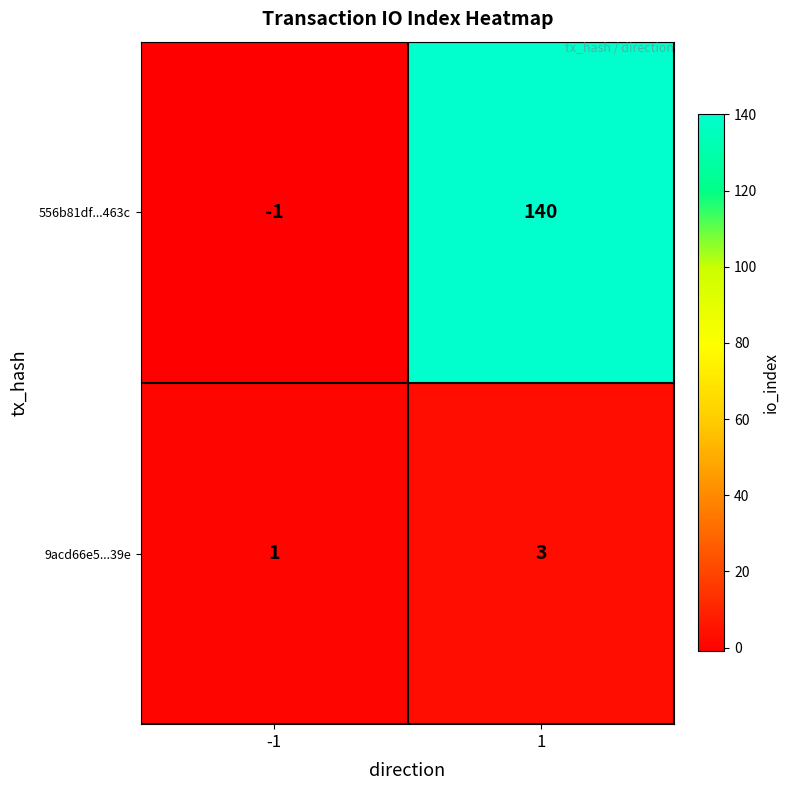

Count the number of data series in this chart.

2